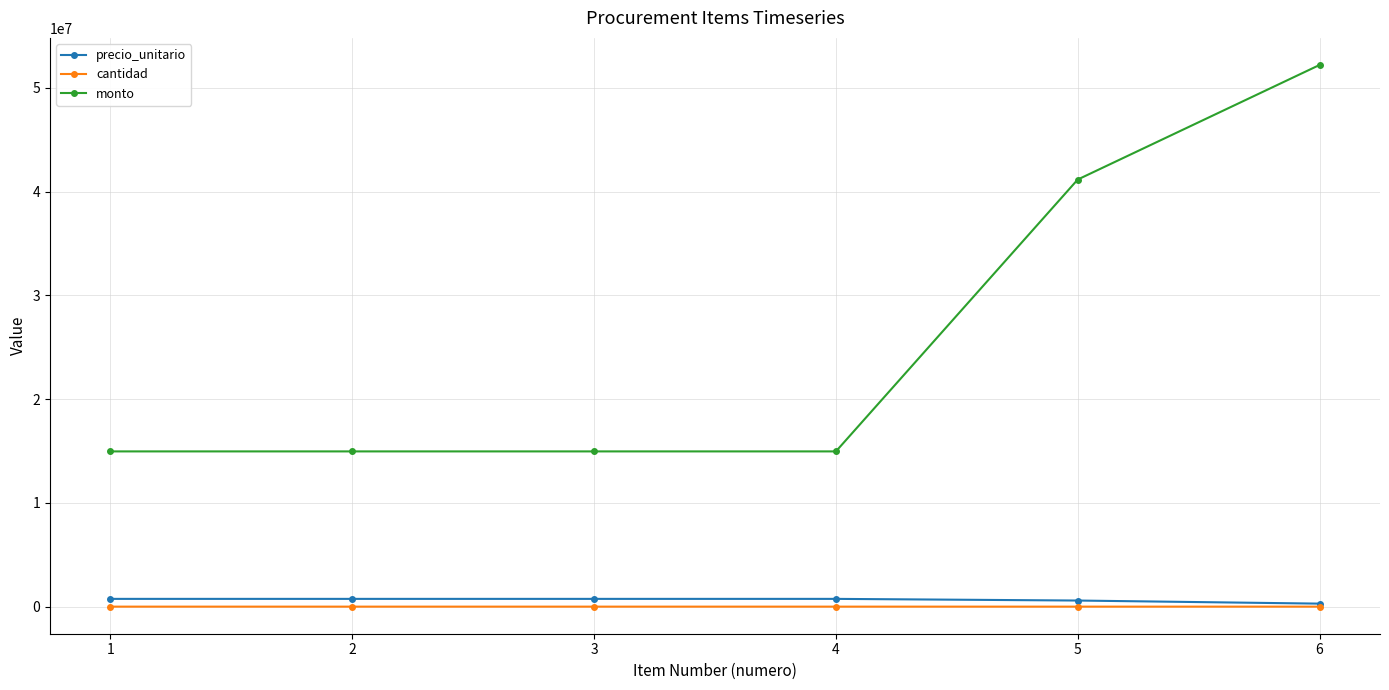

True or false: monto and cantidad intersect in this chart.

False